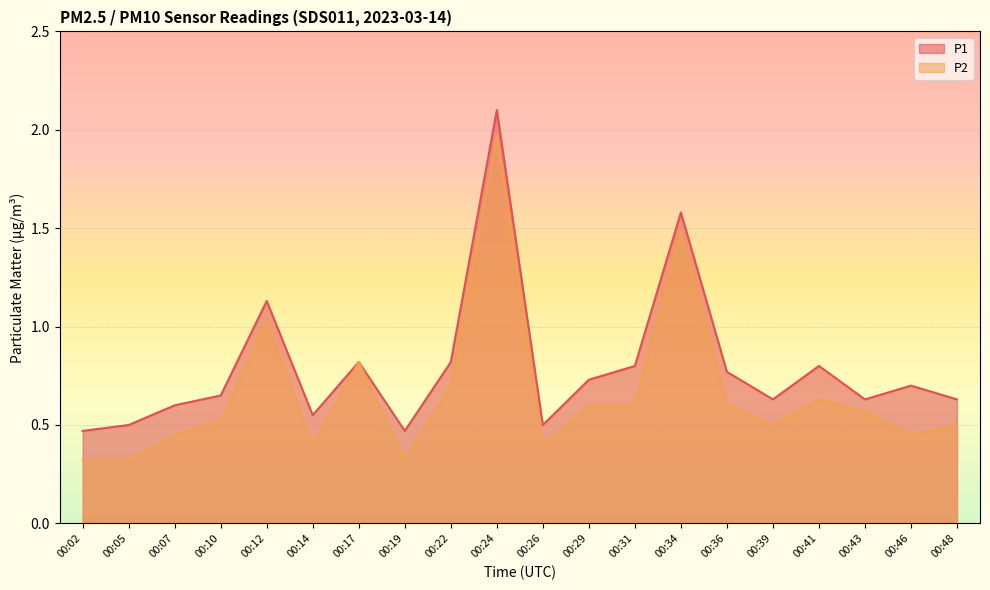

How many lines are shown in the chart?

2